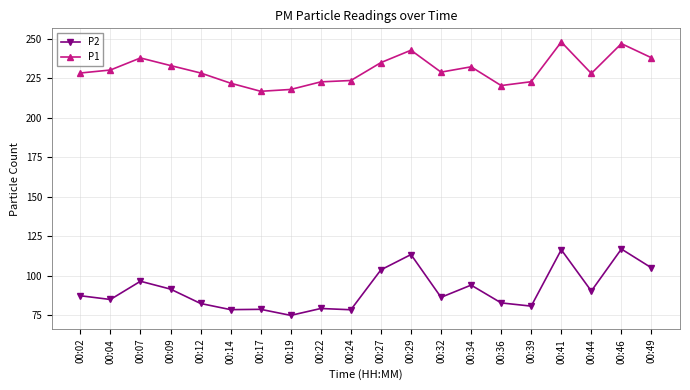

Between 00:39 and 00:49, which series saw the biggest shift?

P2